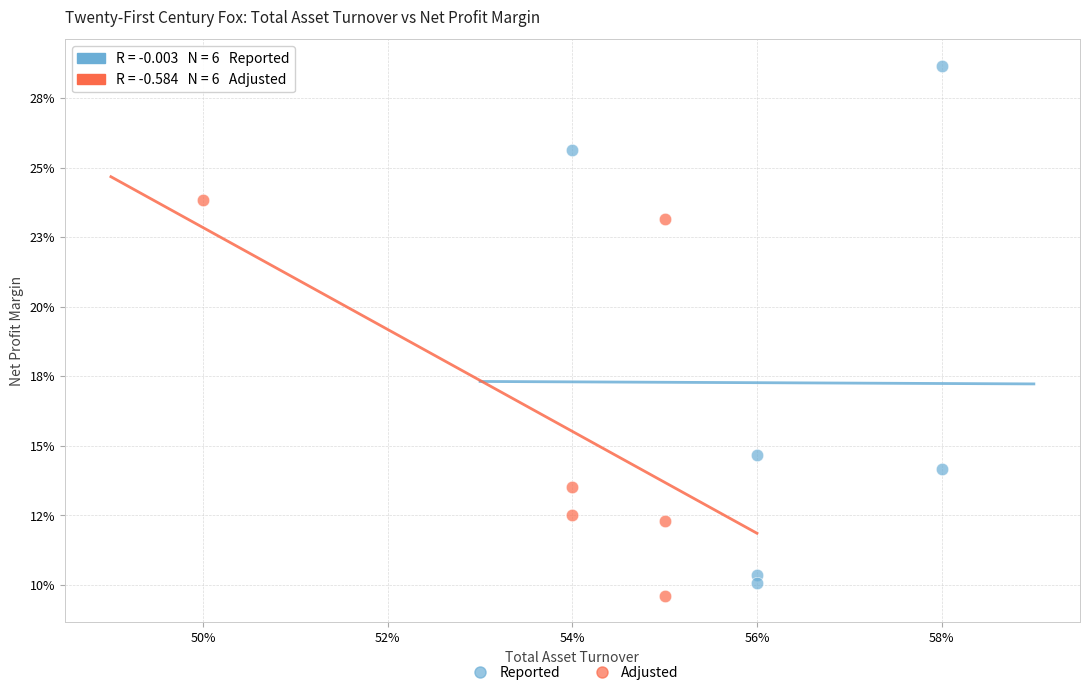

Which series contains the highest Y value?

Reported